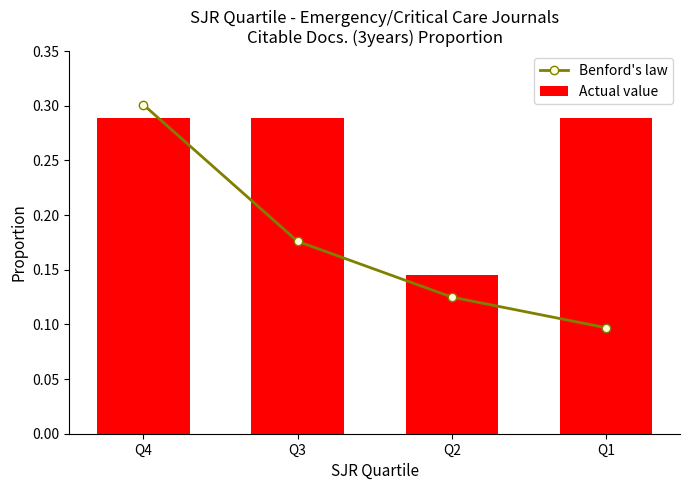

What is the difference between the maximum and minimum values in the Actual value series?

0.1